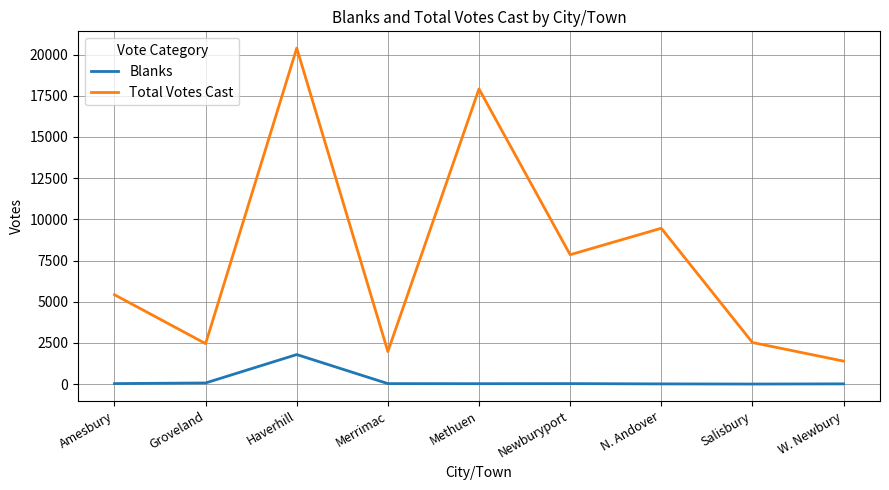

Where is Total Votes Cast nearest to the value 10895?

N. Andover